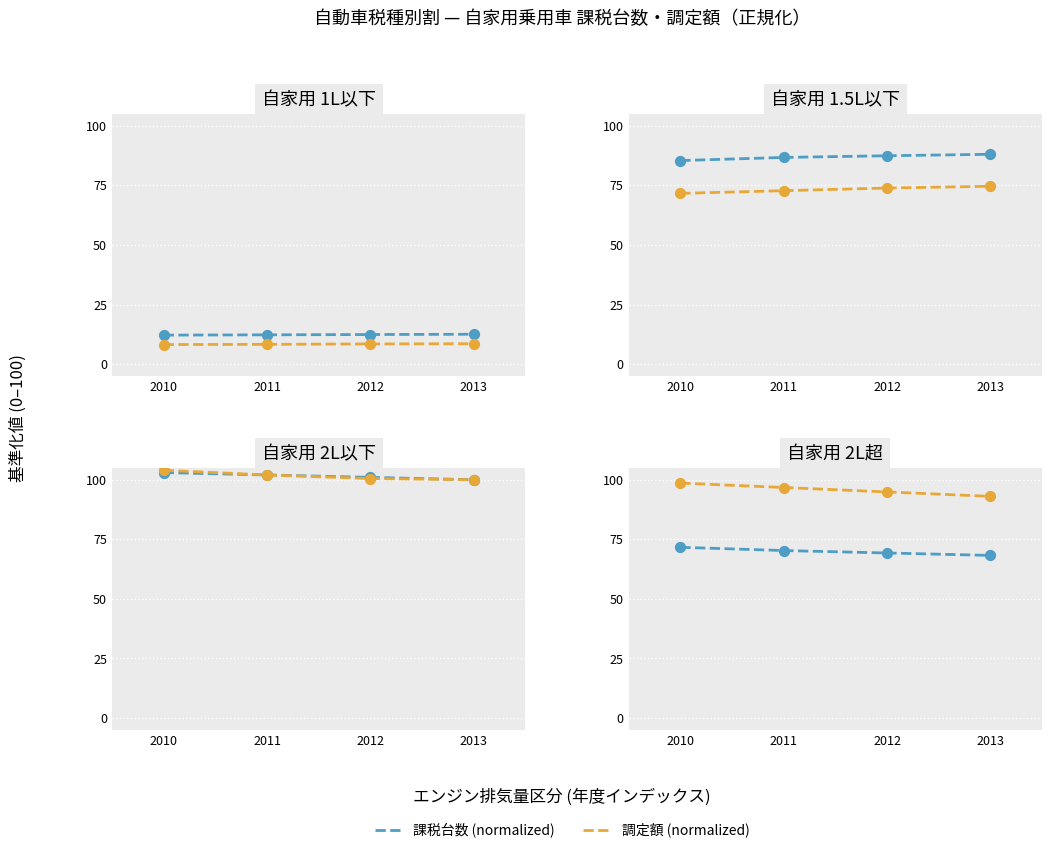

Which series reaches the maximum Y coordinate?

調定額 (normalized)